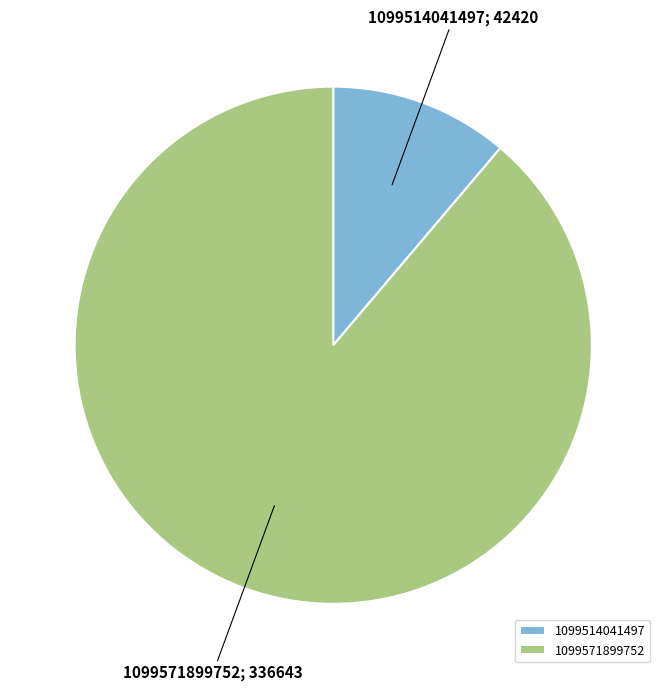

Count the number of slices in the pie.

2